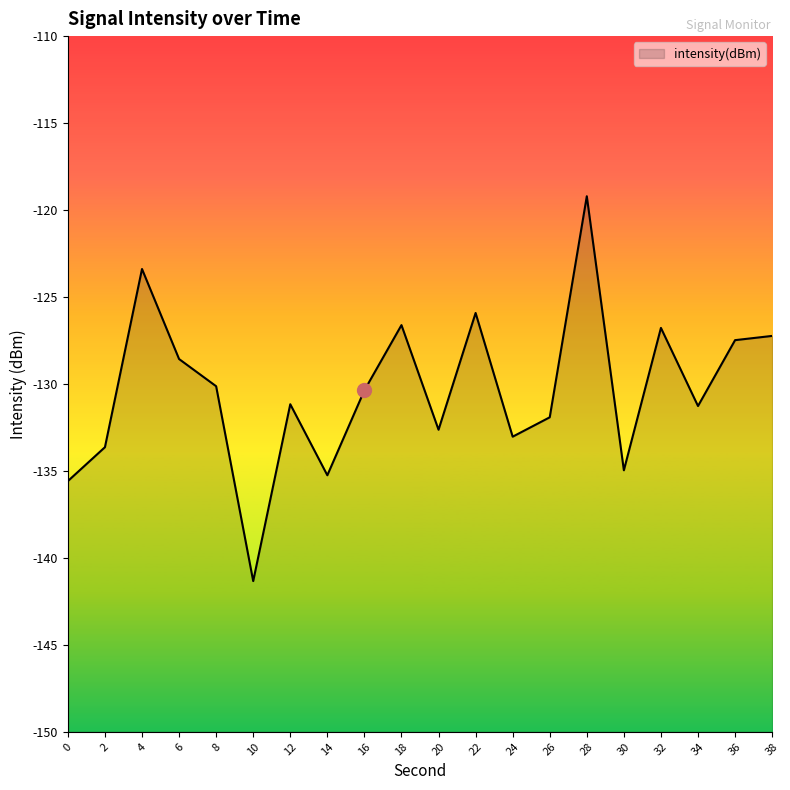

Which has a higher value, 38 or 30?

38